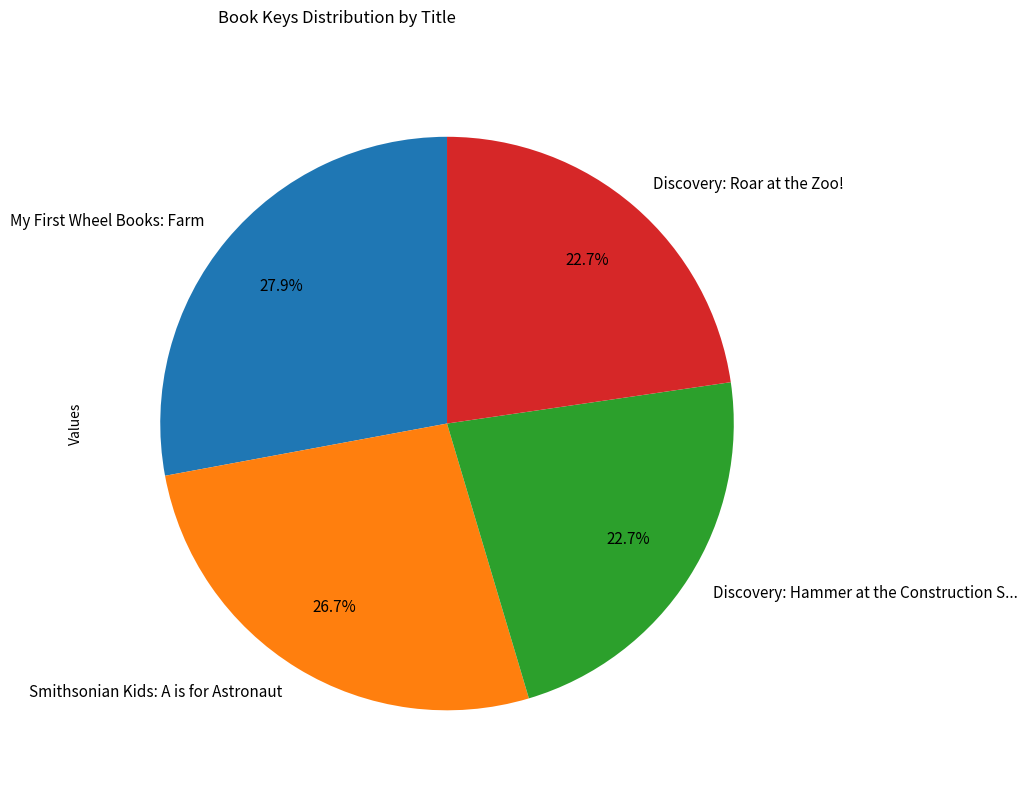

Is there a majority slice in this chart?

No